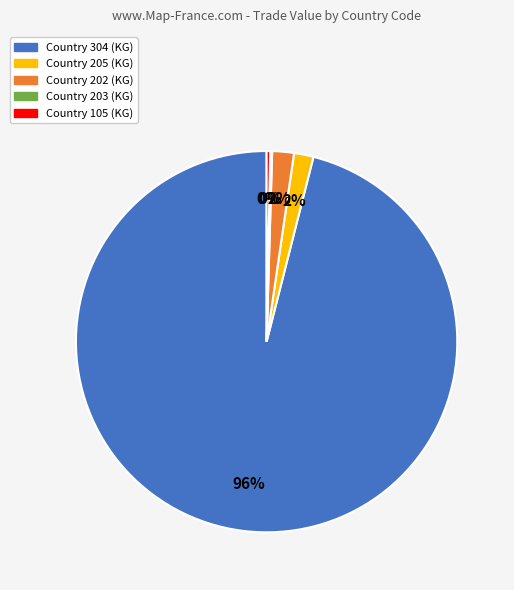

Is there a majority slice in this chart?

Yes